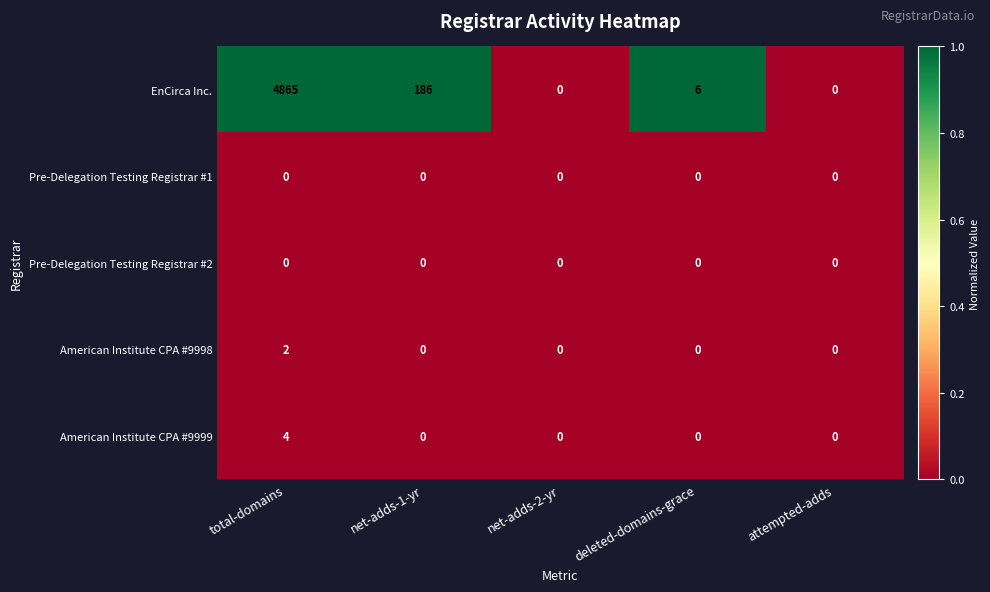

True or false: Pre-Delegation Testing Registrar #2 has a value of 0 at deleted-domains-grace.

True